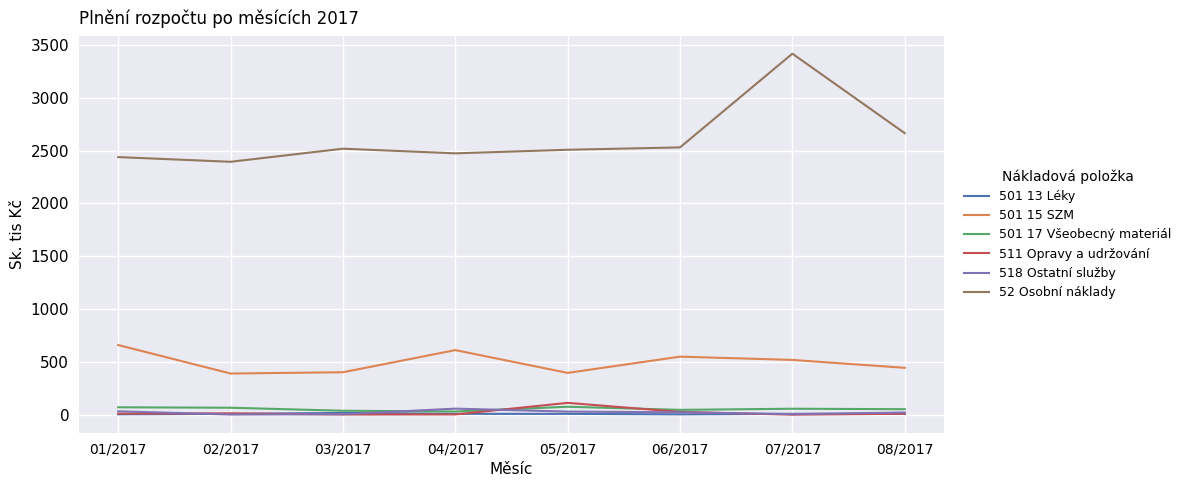

True or false: 518 Ostatní služby and 52 Osobní náklady intersect in this chart.

False